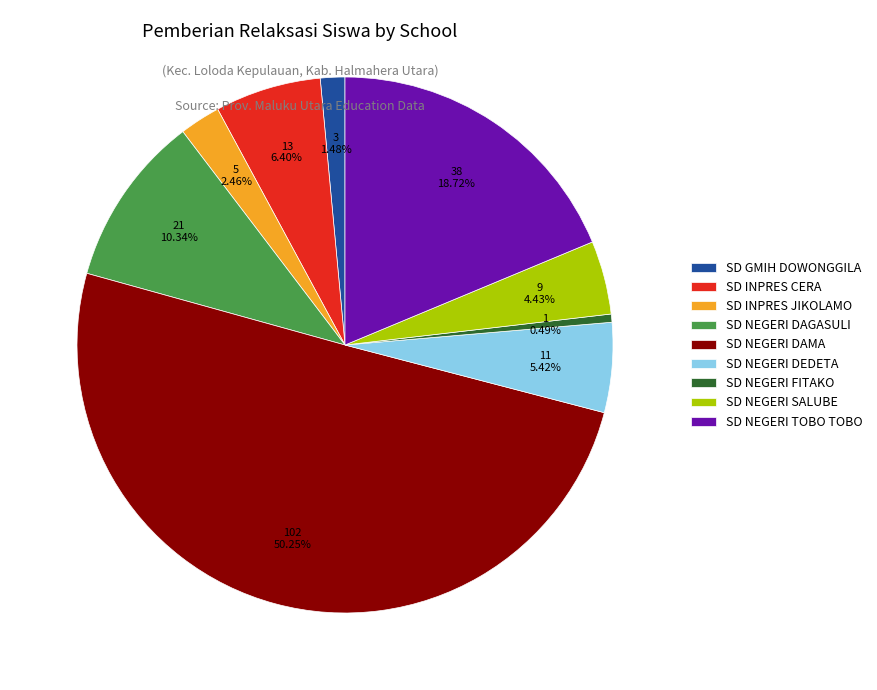

To the nearest percent, what is the combined percentage of SD INPRES CERA and SD GMIH DOWONGGILA?

8%